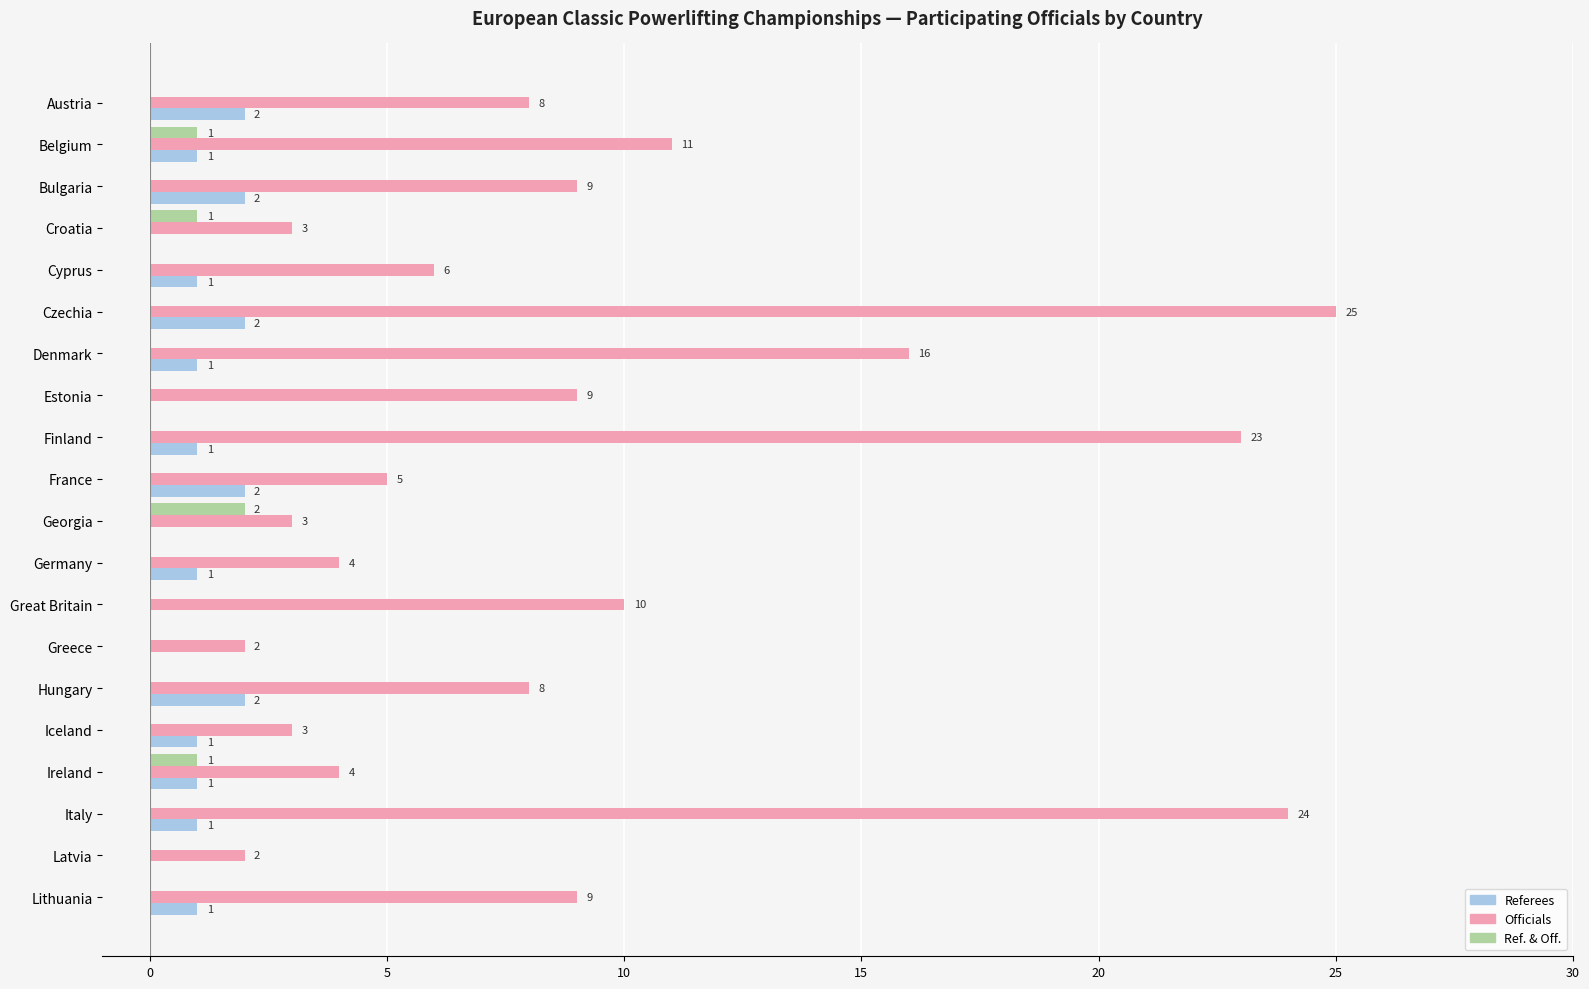

Which series has the largest total across all categories?

Officials